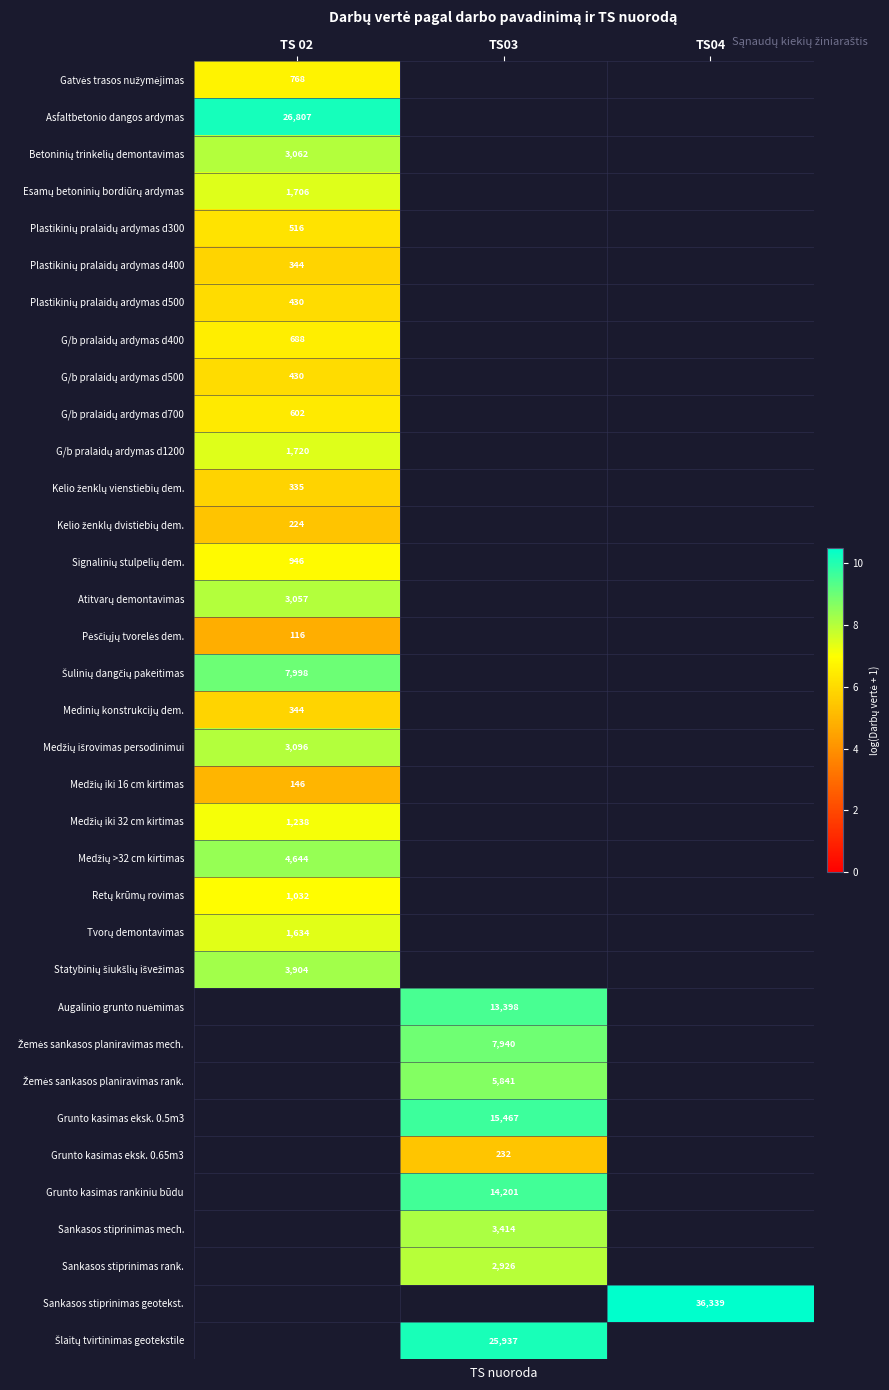

List the labels in order of Plastikinių pralaidų ardymas d500 value, largest first.

TS 02, TS03, TS04